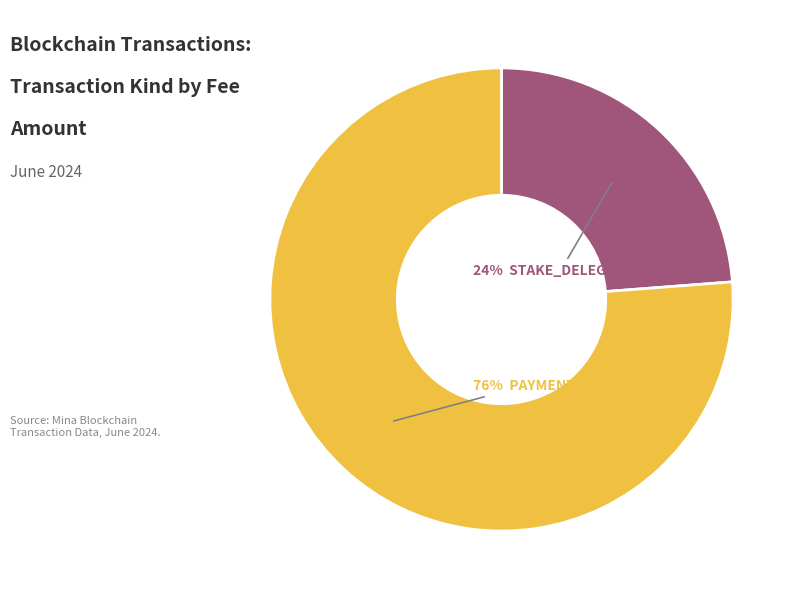

Is there a majority slice in this chart?

Yes